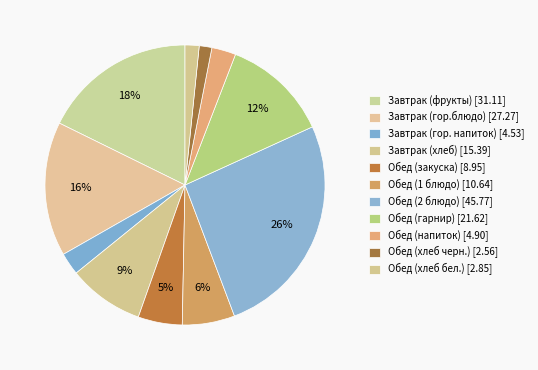

How many segments does this pie chart have?

11